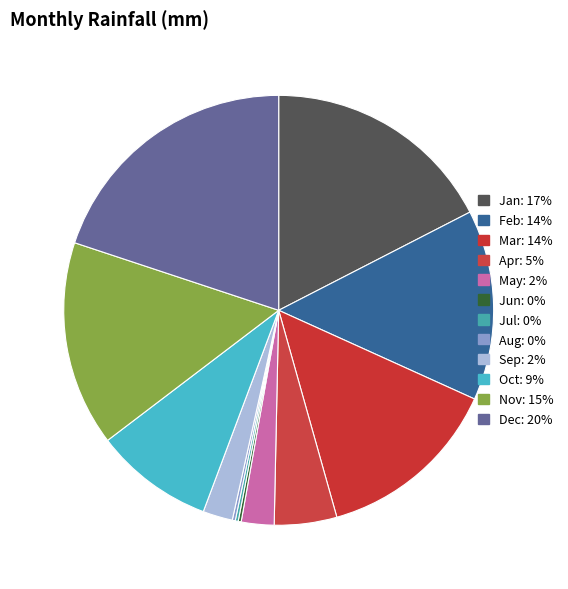

Which slice is the smallest?

Jun